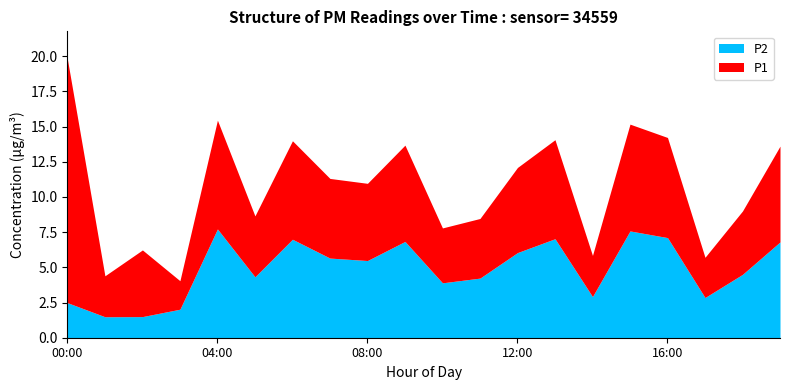

Between 02:00 and 12:00, which is larger?

12:00